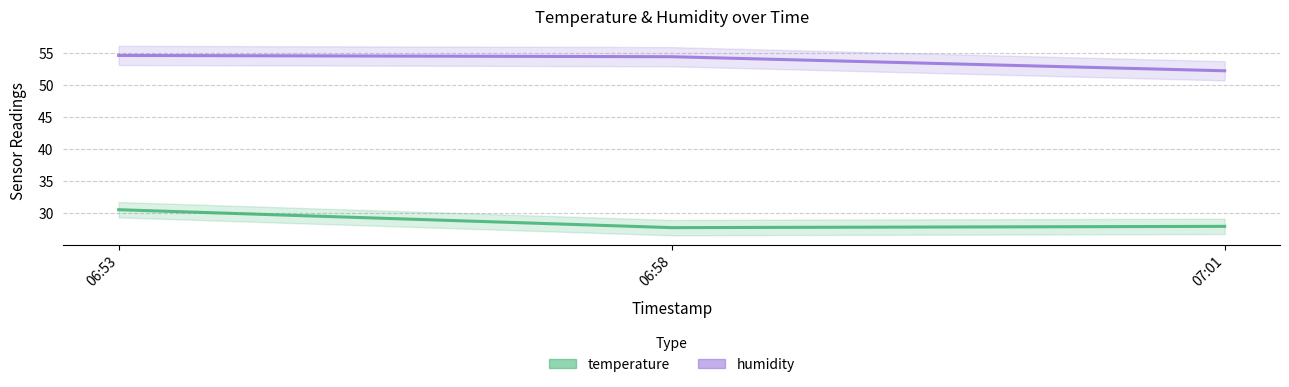

How many lines are shown in the chart?

2